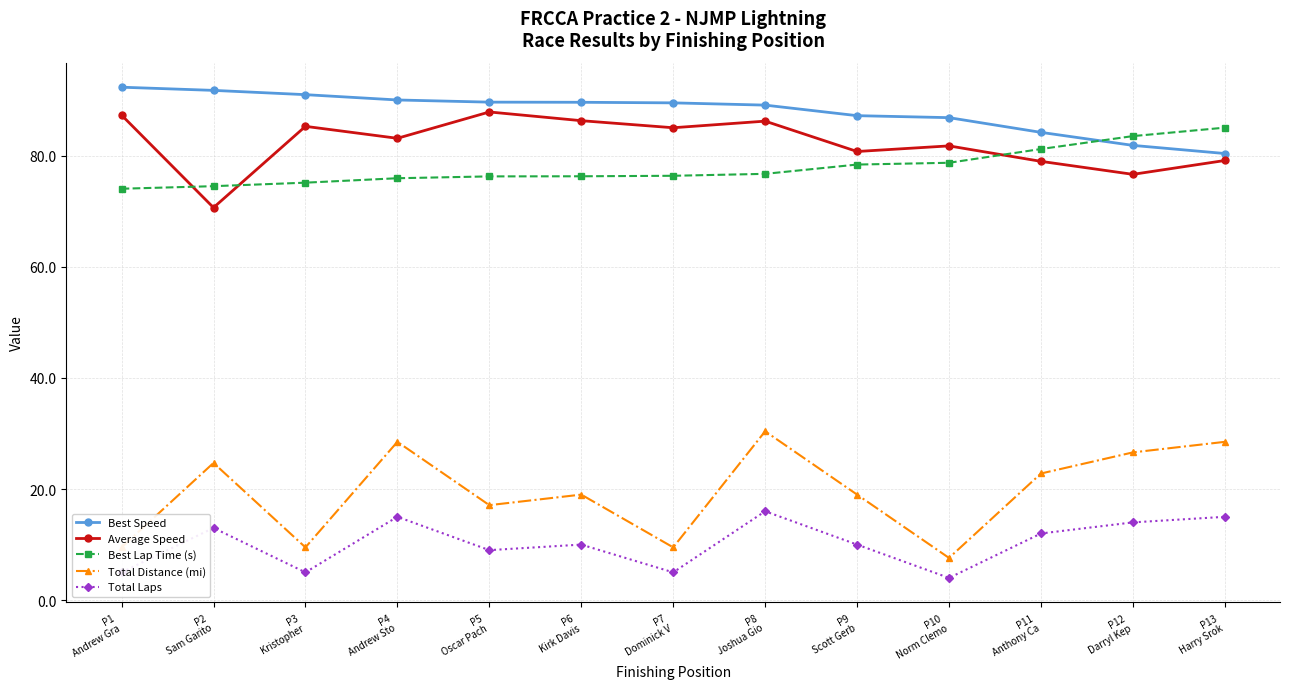

True or false: Total Distance (mi) has more than 2 points higher than both neighbors.

True